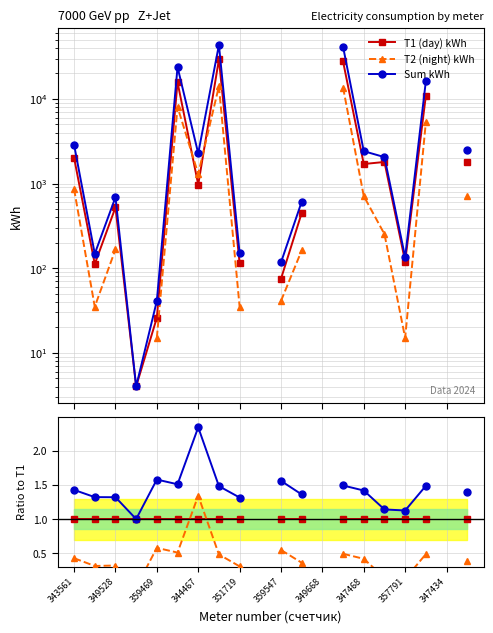

True or false: Sum kWh has a value of 2.1 at 11.

False